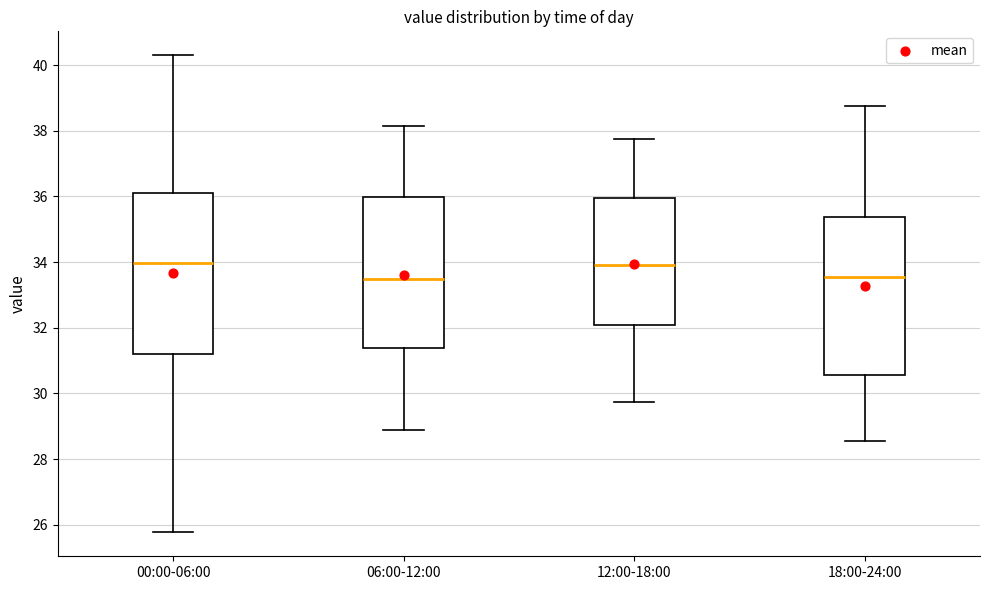

Where is the upper edge of the box for 06:00-12:00 on the y-axis? The values are not printed on the chart, so give them approximately, as read against the axis.

36.0